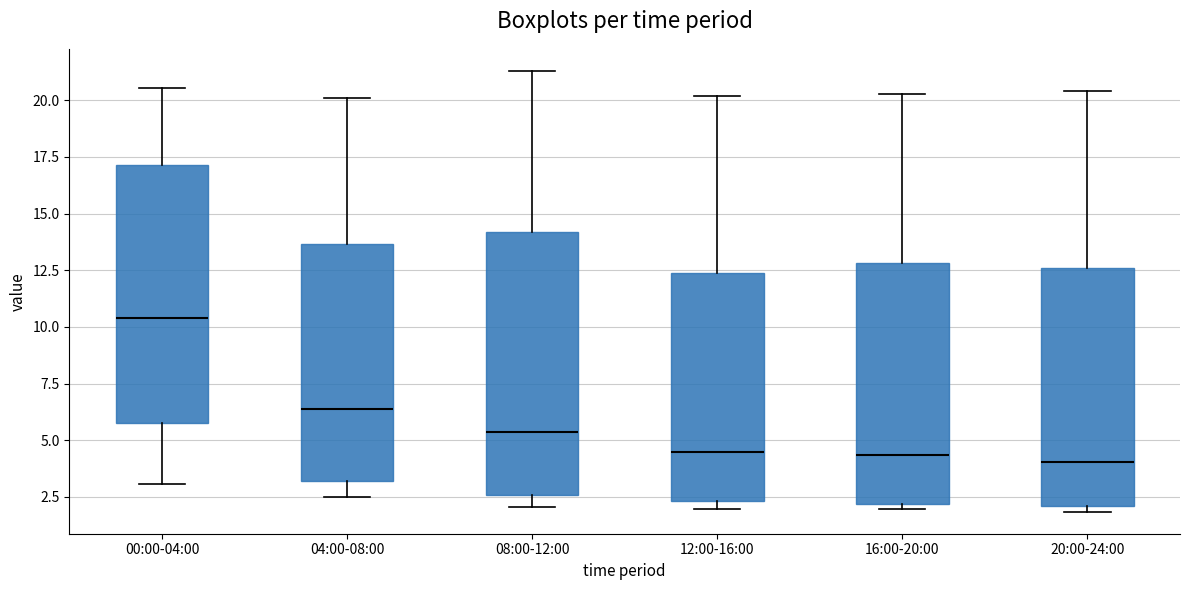

Which box has the highest median line?

00:00-04:00